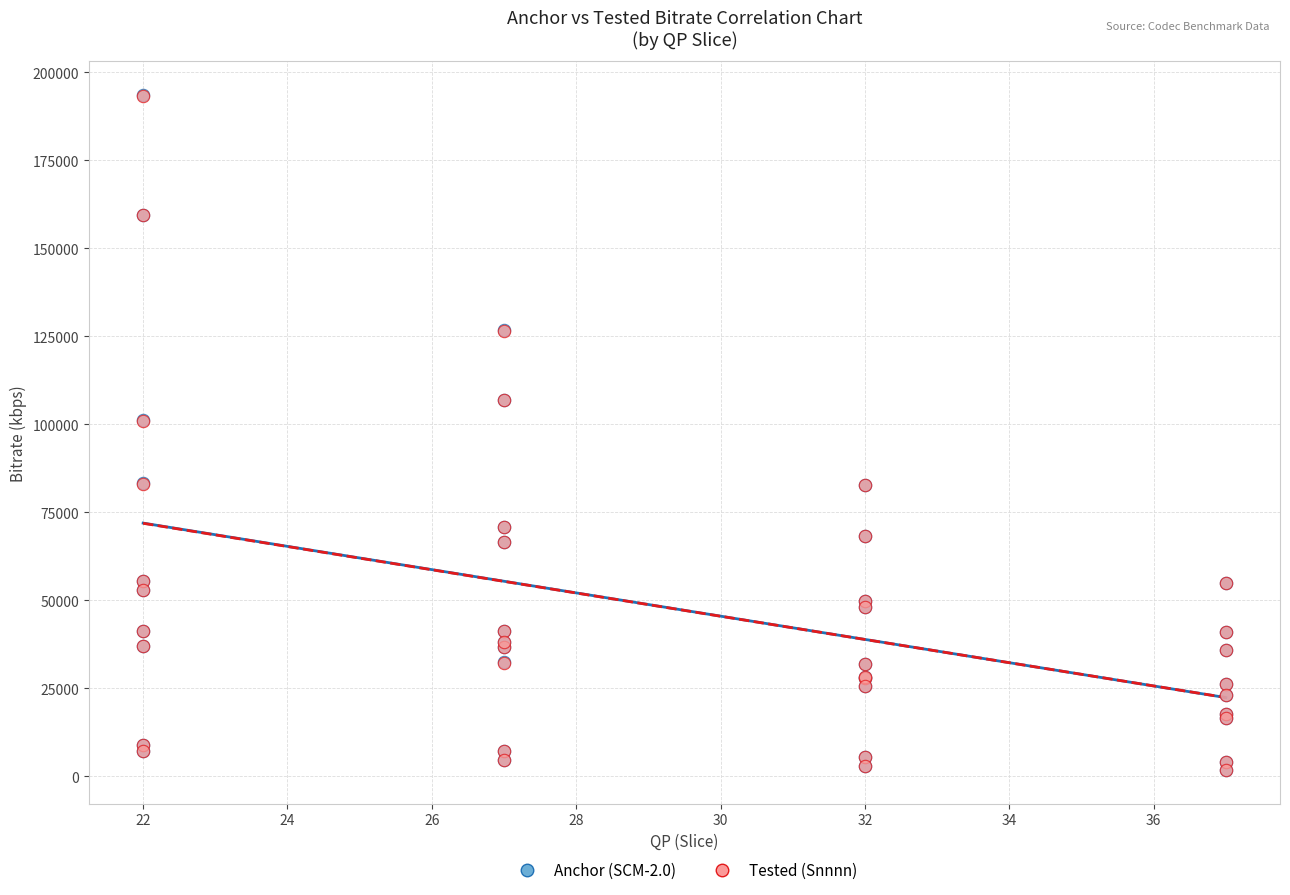

What are all the series names shown in the legend?

Anchor (SCM-2.0), Tested (Snnnn)